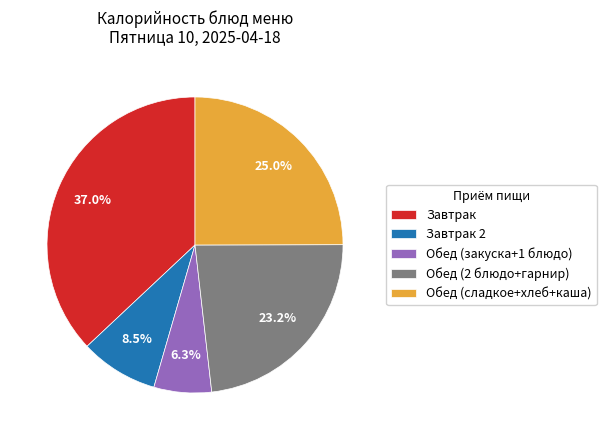

What is the ratio of the value at Завтрак to the value at Обед (2 блюдо+гарнир)?

1.6